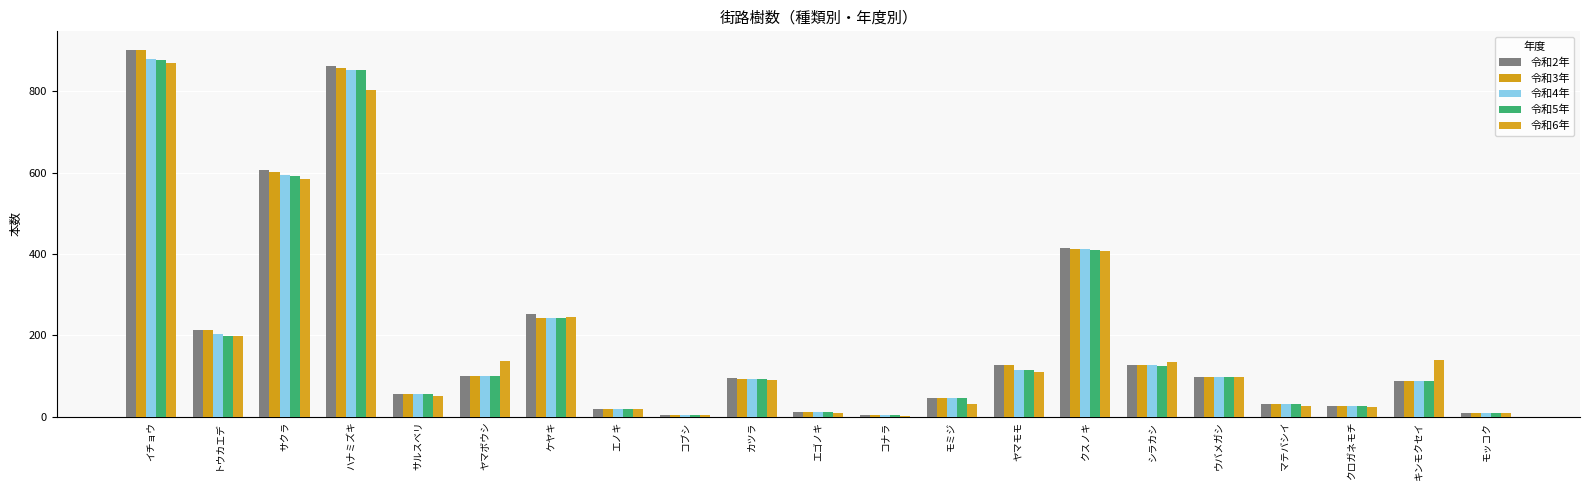

The 令和5年 series shows 30 at マテバシイ. True or false?

True